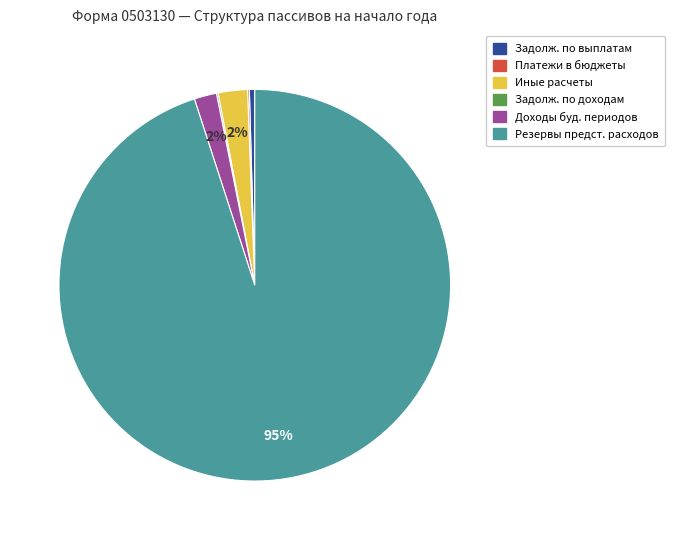

Is there a majority slice in this chart?

Yes